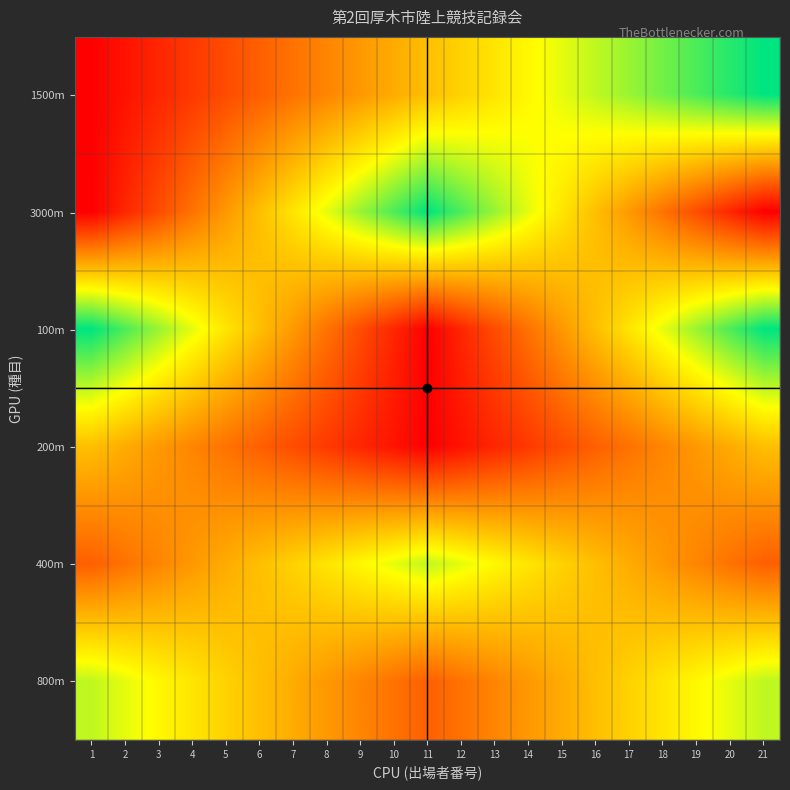

How many distinct data groups are displayed?

6